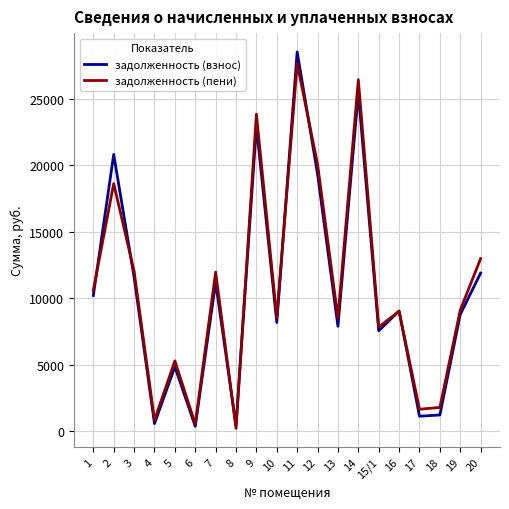

Rank the series by their maximum value, from lowest to highest.

задолженность (пени), задолженность (взнос)